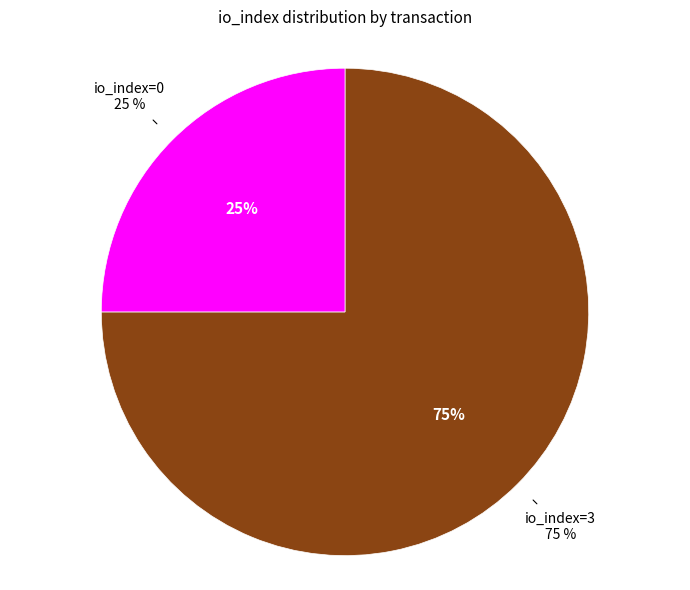

Between tx row 0 (io_index=3) and tx row 1 (io_index=0), which is larger?

tx row 0 (io_index=3)